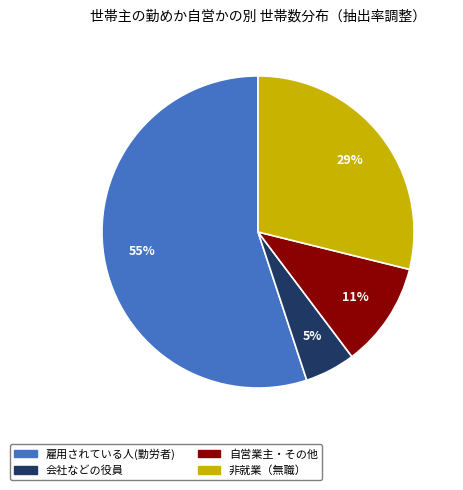

Combined, do 会社などの役員 and 自営業主・その他 account for over 50%?

No